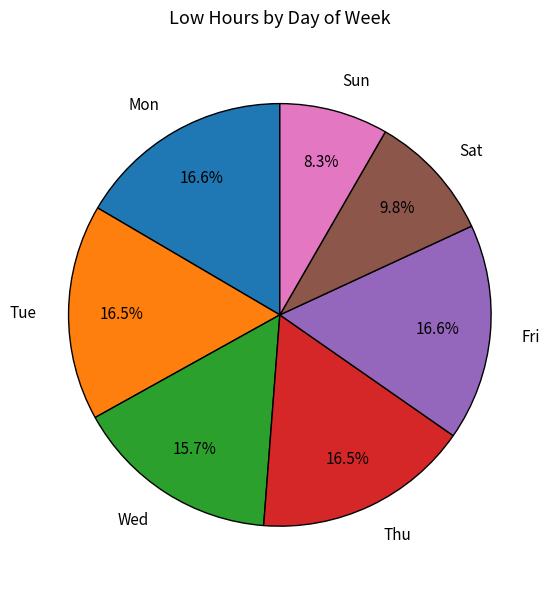

Do Sun and Wed together represent more than half of the pie?

No